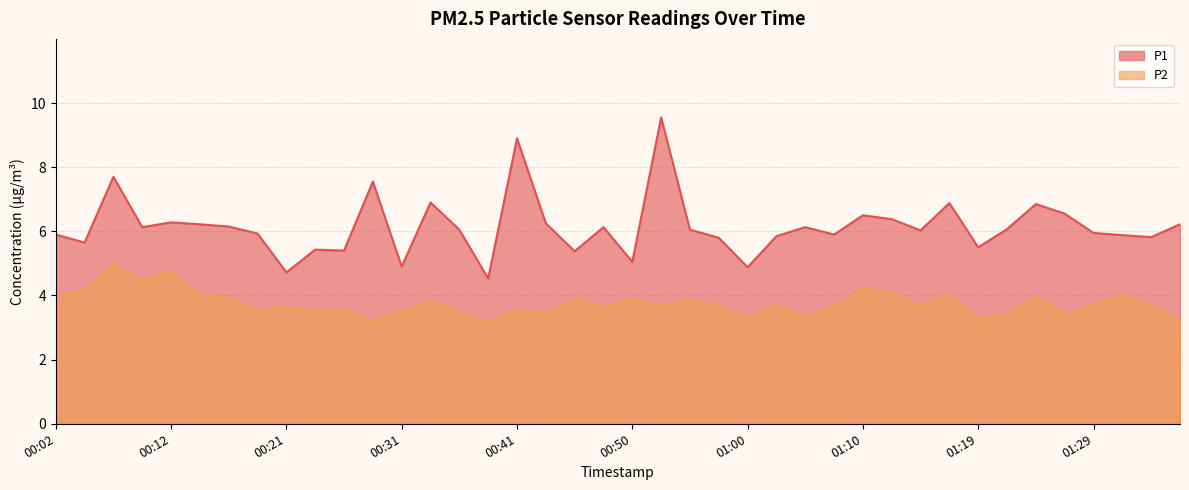

Is the value of P2 at 00:48 greater than the value of P1 at 01:05?

No